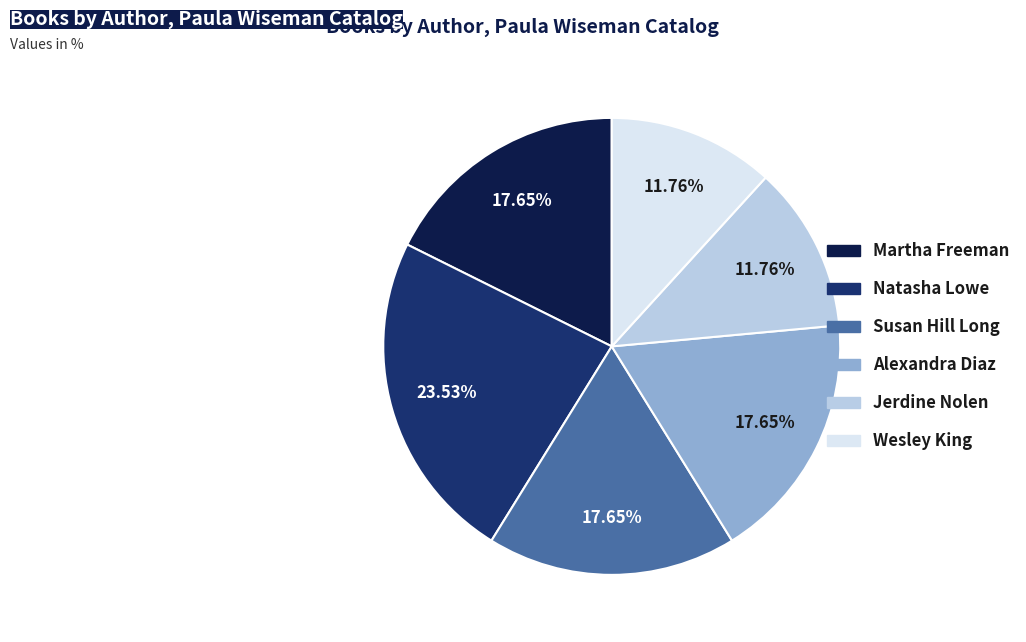

To the nearest percent, what is the difference between the largest and smallest slice percentages?

12%